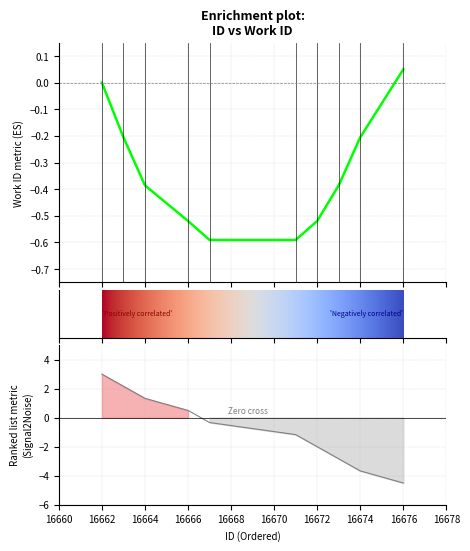

How many values are below zero?

6